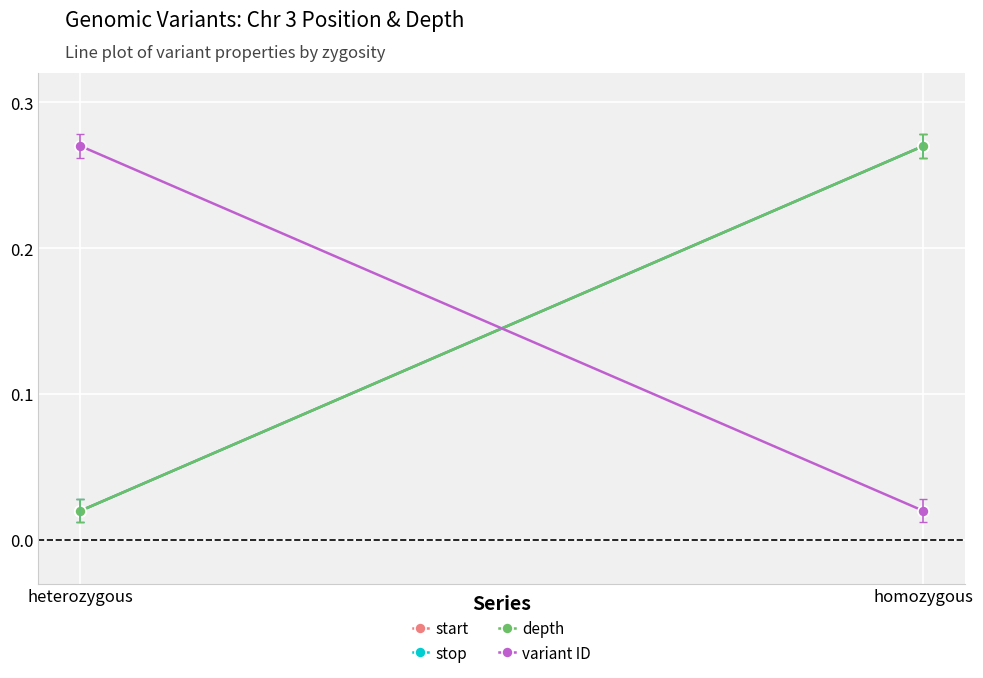

What are all the series names shown in the legend?

start, stop, depth, variant ID